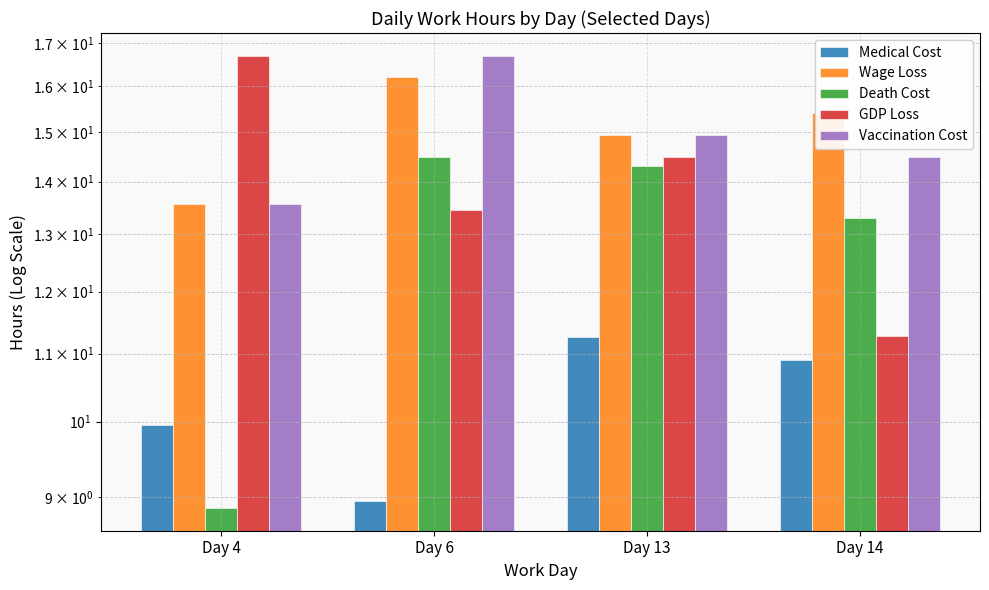

What is the smallest value displayed?

8.9